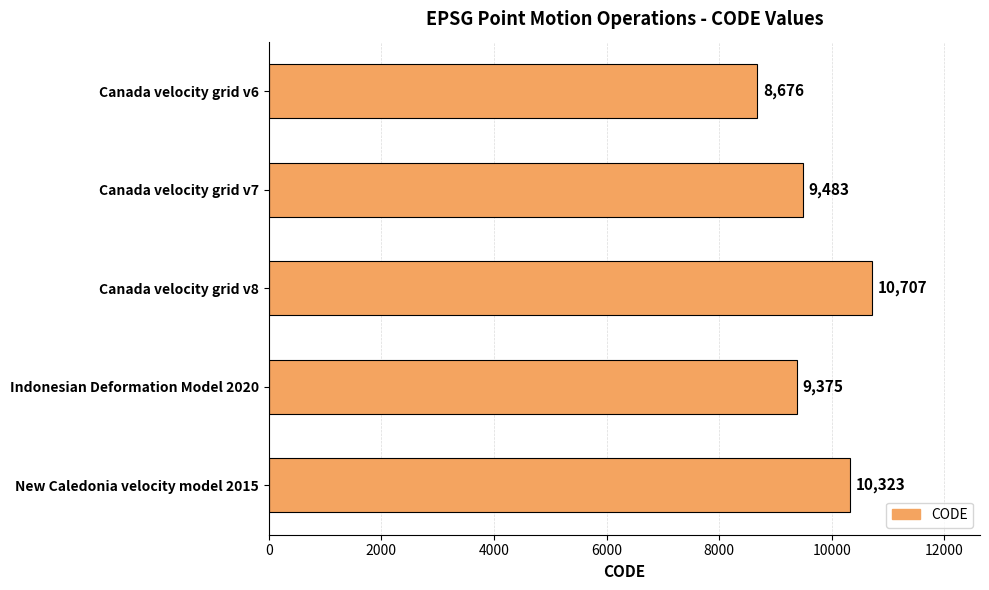

The chart shows a value of 10707 at Canada velocity grid v8. True or false?

True